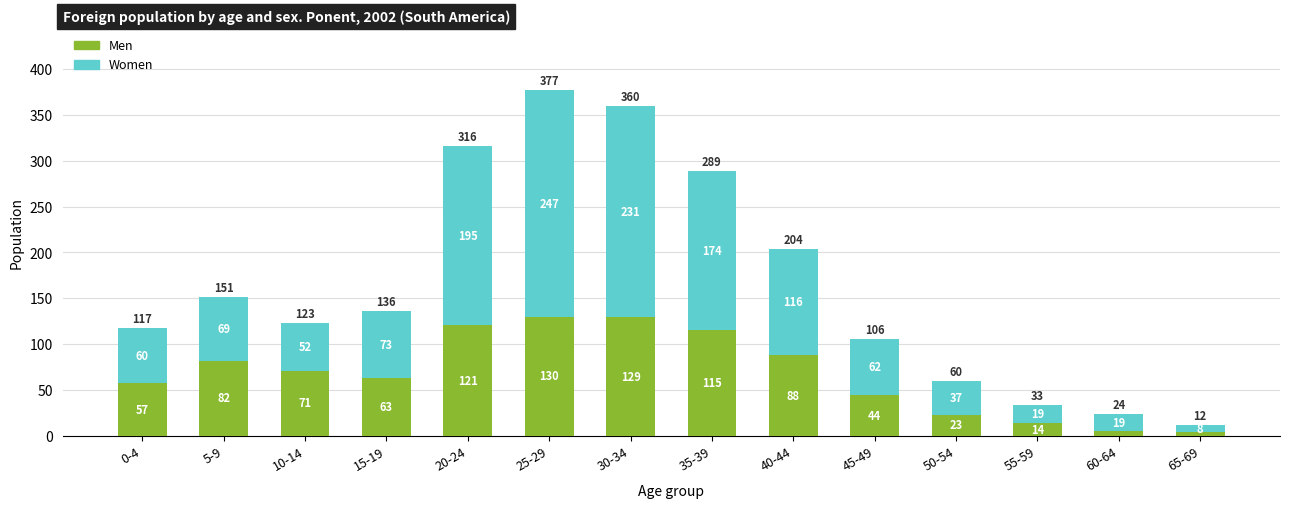

List the labels in order of Men value, smallest first.

65-69, 60-64, 55-59, 50-54, 45-49, 0-4, 15-19, 10-14, 5-9, 40-44, 35-39, 20-24, 30-34, 25-29